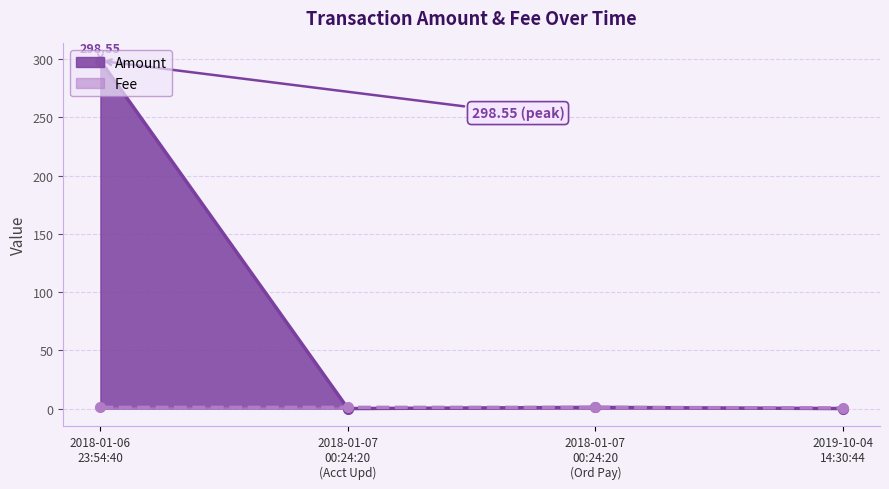

How many series are shown in this chart?

2